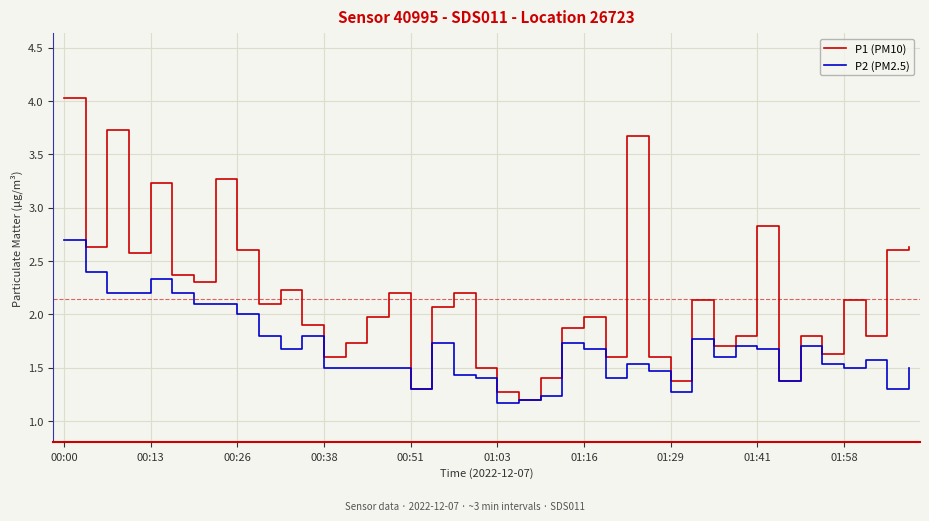

What is the maximum value shown in the chart?

4.0